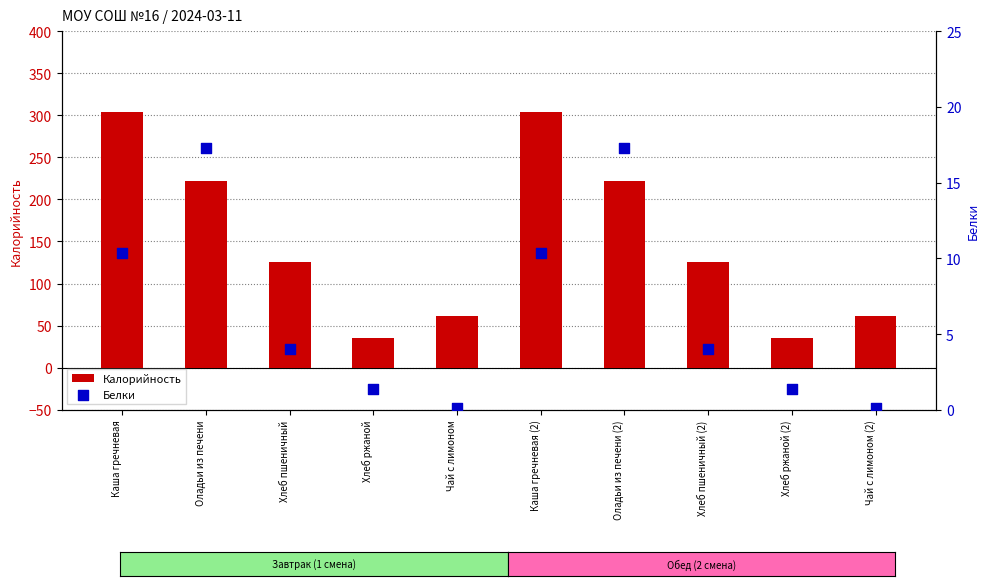

Which series contains the highest Y value?

Калорийность